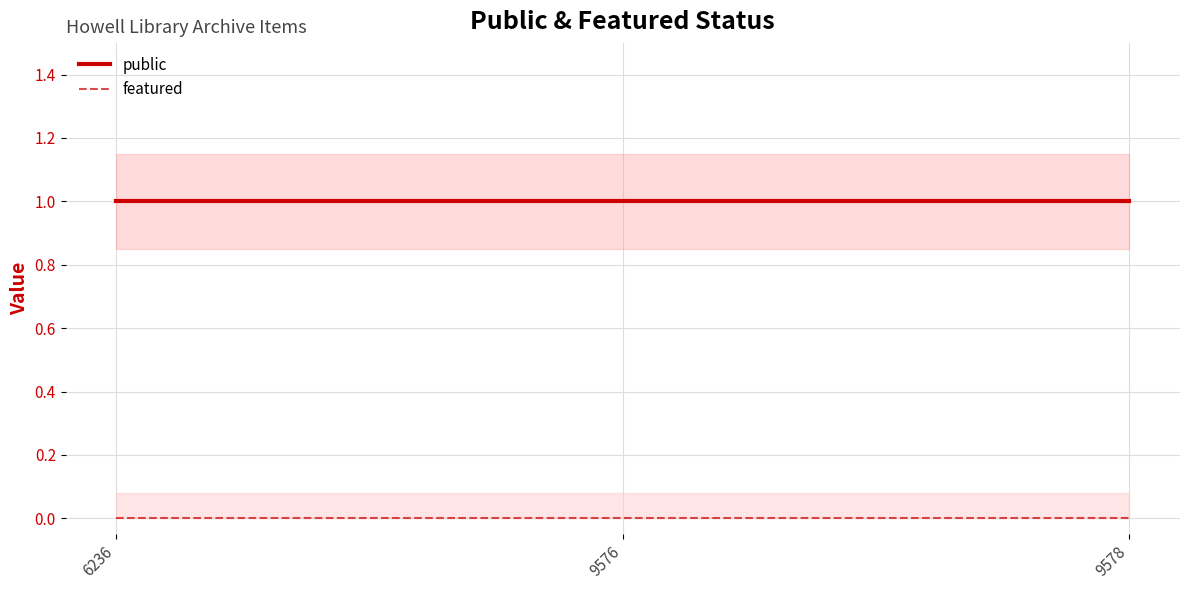

At which category is the sum across all series the highest?

6236